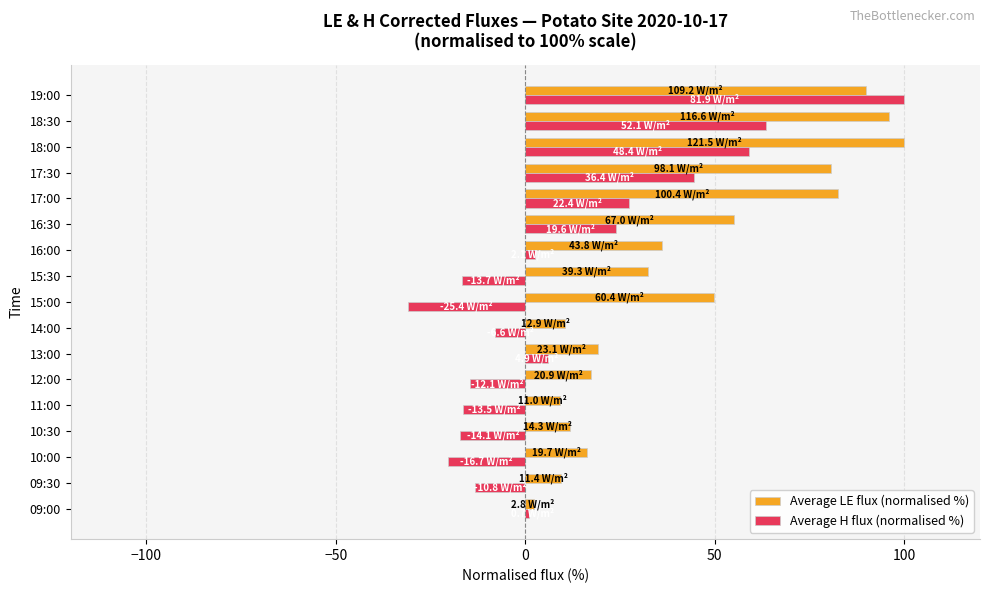

Count the number of data series in this chart.

2